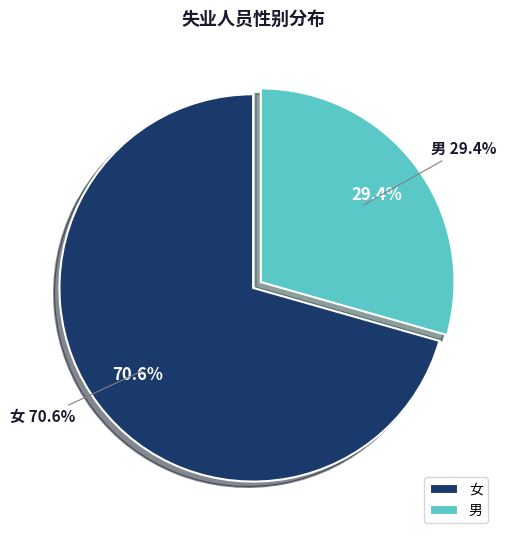

True or false: 男 accounts for 29% of the total.

True